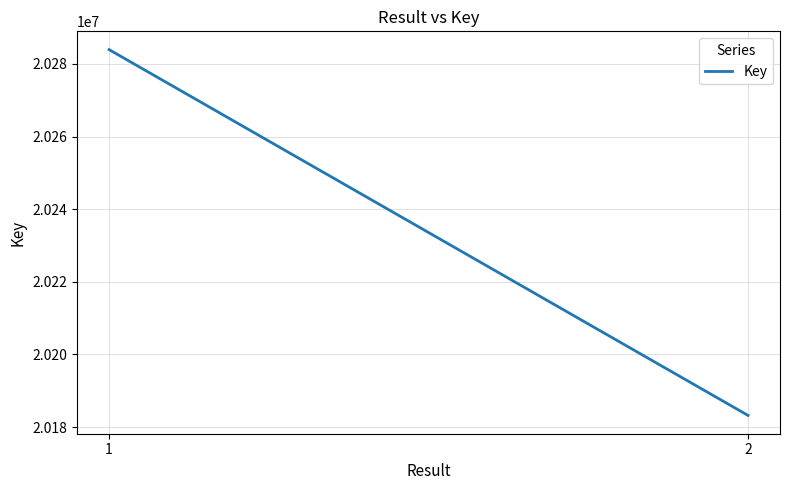

Rank the categories by value from lowest to highest.

2, 1